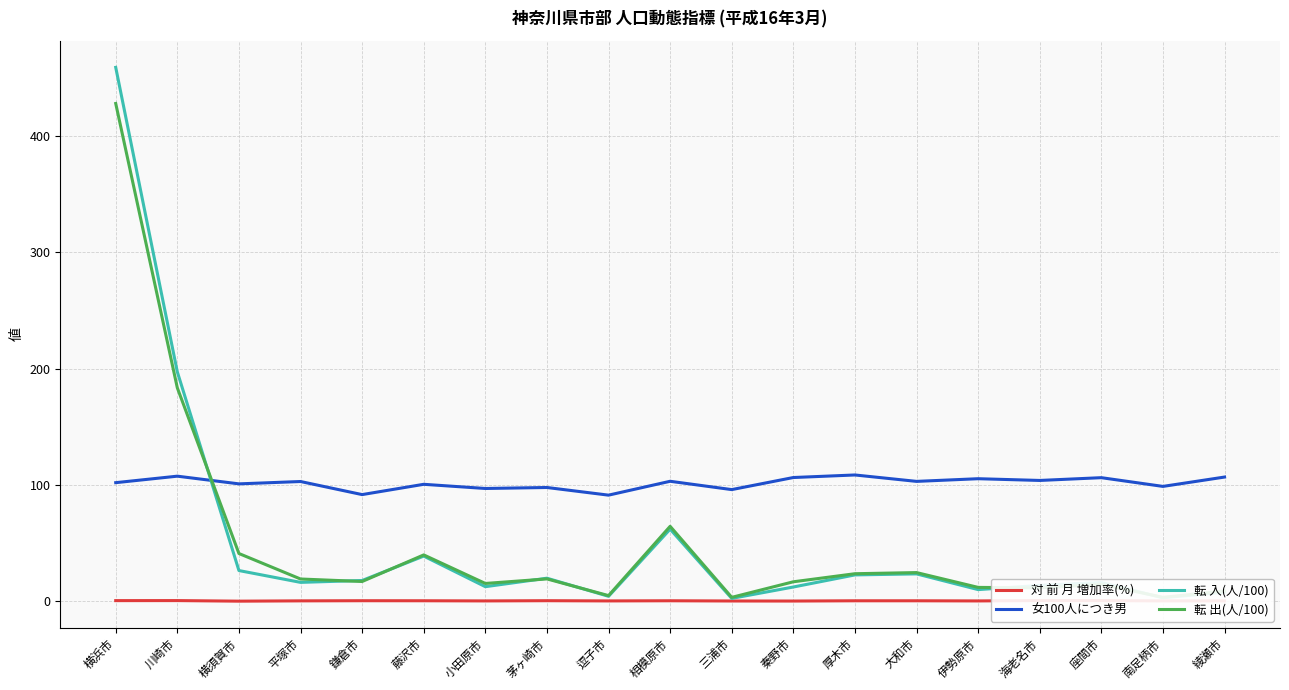

Rank the series at 川崎市 from lowest to highest value.

対 前 月 増加率(%), 女100人につき男, 転 出(人/100), 転 入(人/100)